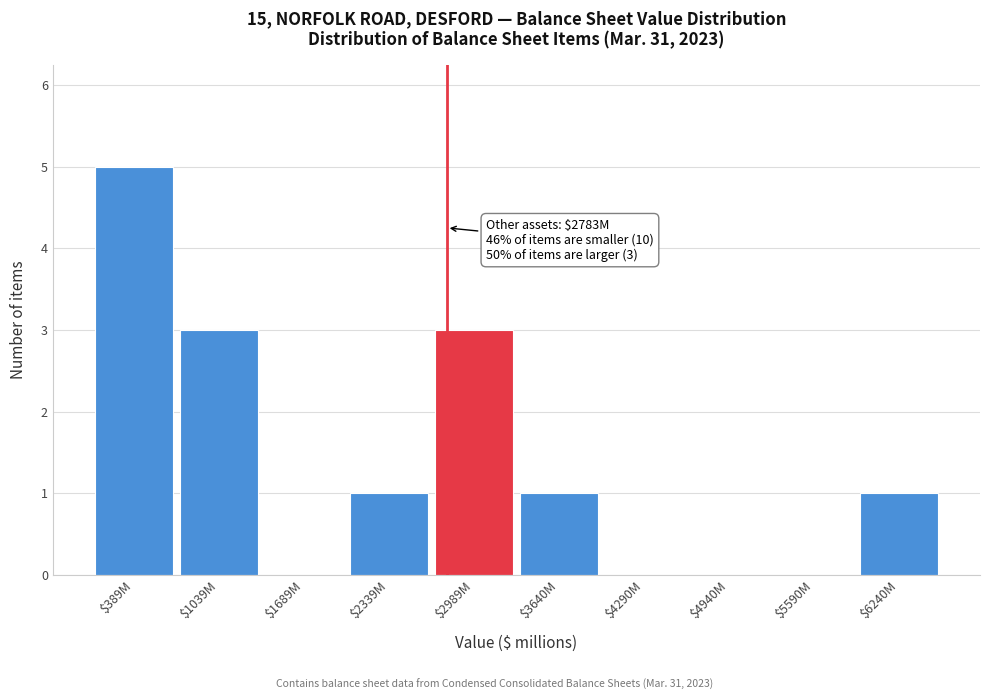

Is it true that the value at $2989M is 3?

True